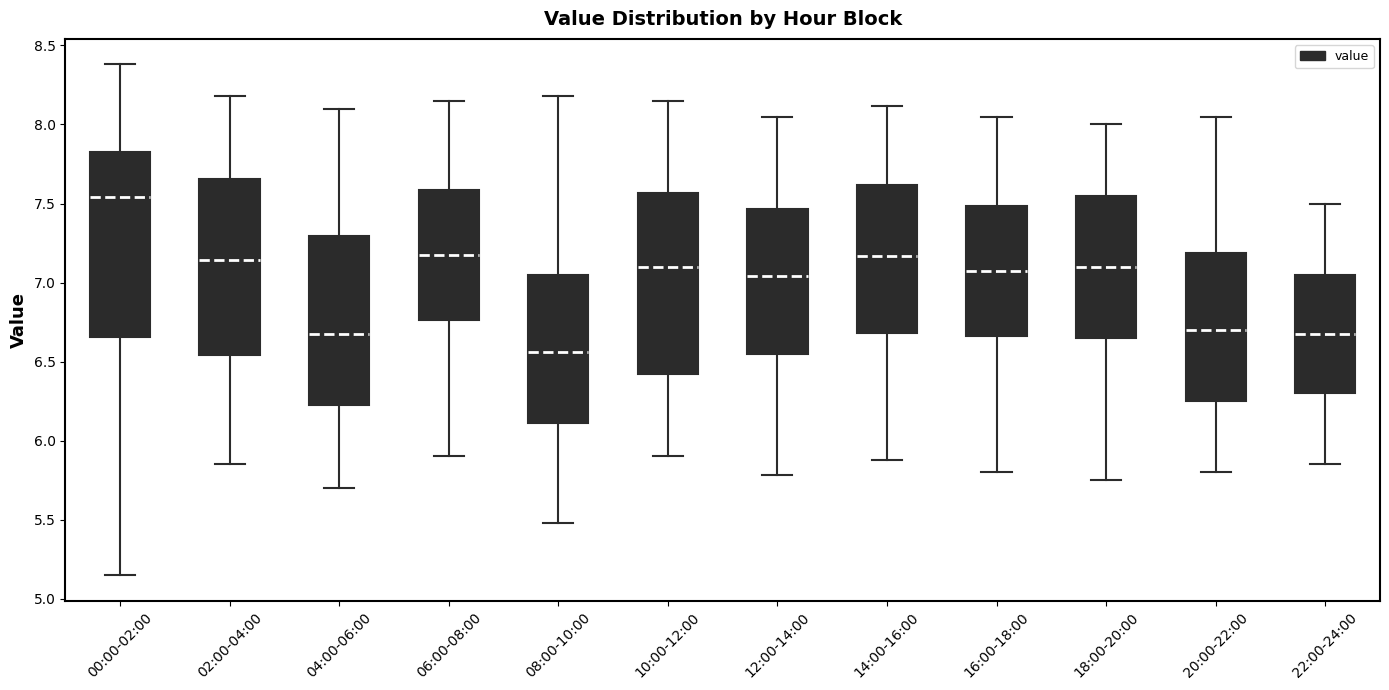

Where does the upper whisker of the box for 22:00-24:00 end on the y-axis? The values are not printed on the chart, so give them approximately, as read against the axis.

7.50